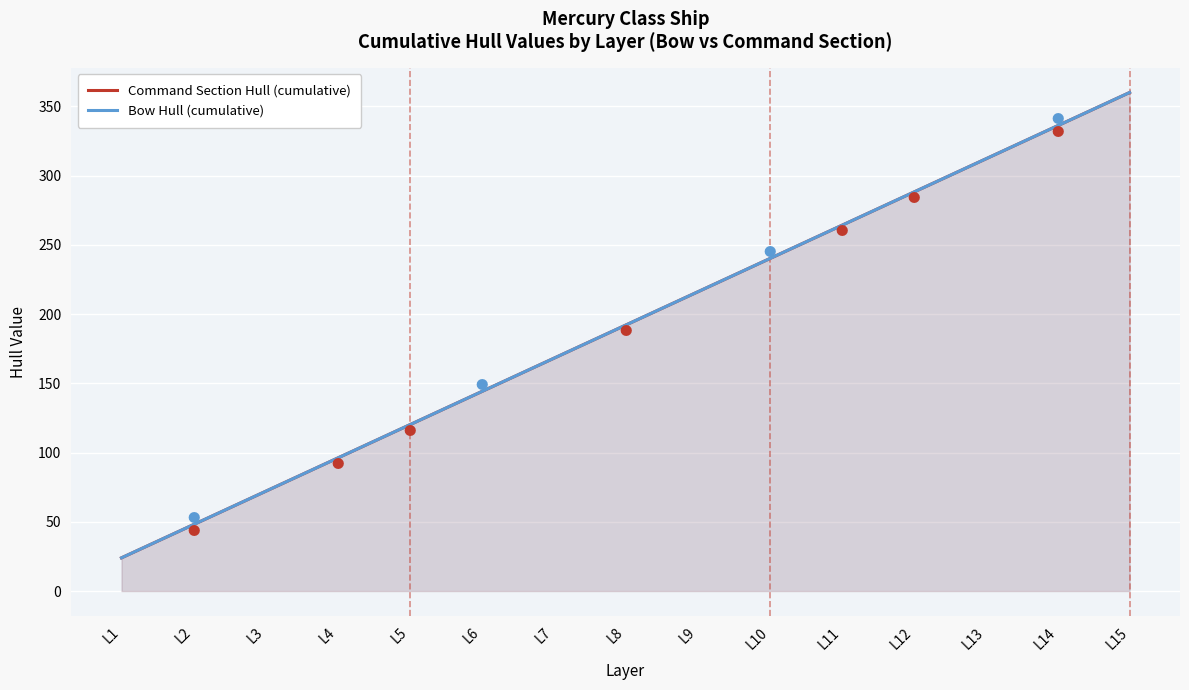

How many values in the Command Section Hull (cumulative) series exceed 192?

7